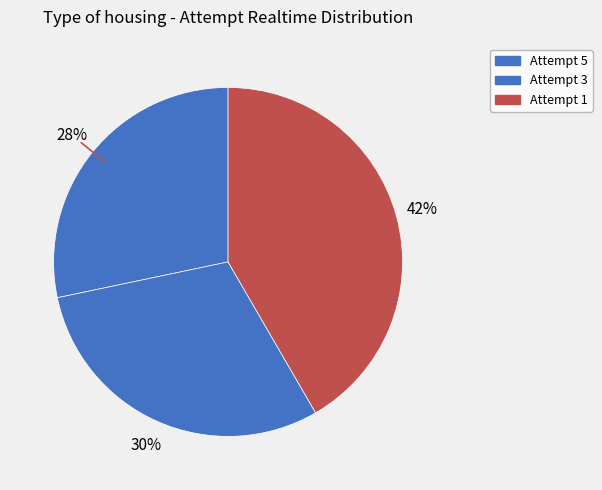

Does any single category account for the majority?

No